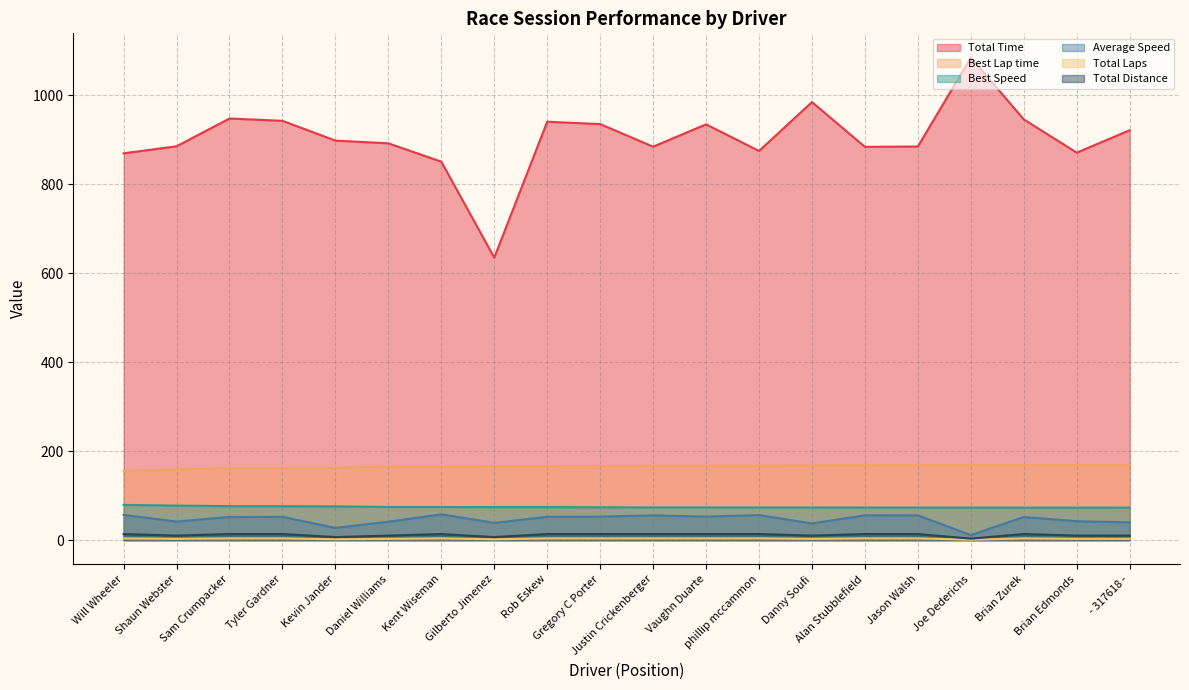

What is the label of the 6th point from the right?

Alan Stubblefield